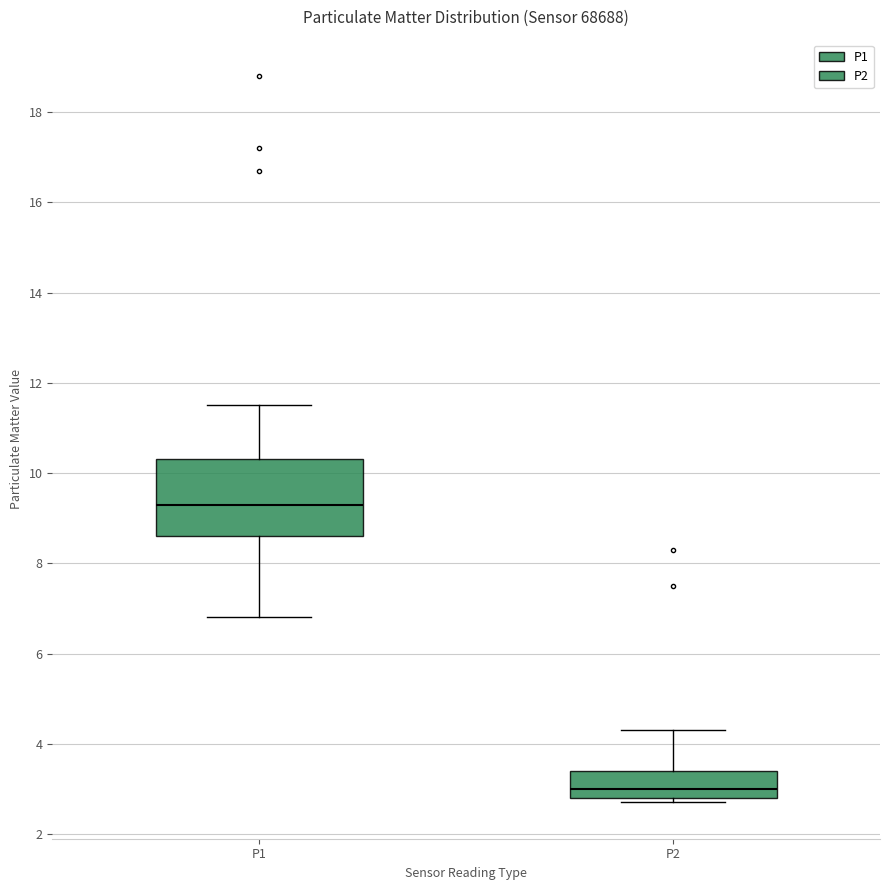

Where does the upper whisker of the box for P1 end on the y-axis? The values are not printed on the chart, so give them approximately, as read against the axis.

11.6